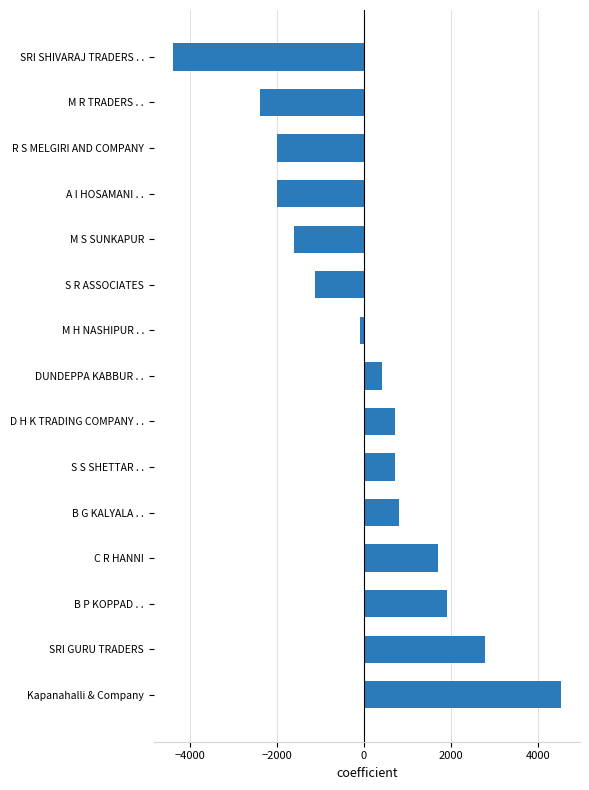

What is the change in value from S S SHETTAR . . to M S SUNKAPUR?

-2338.2